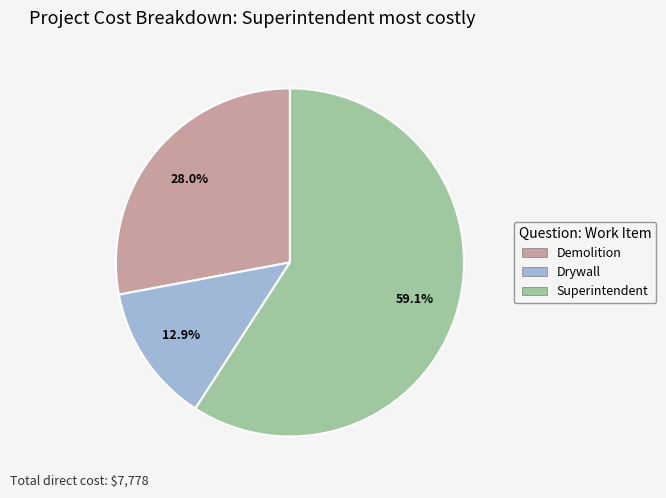

Between Drywall and Demolition, which is larger?

Demolition